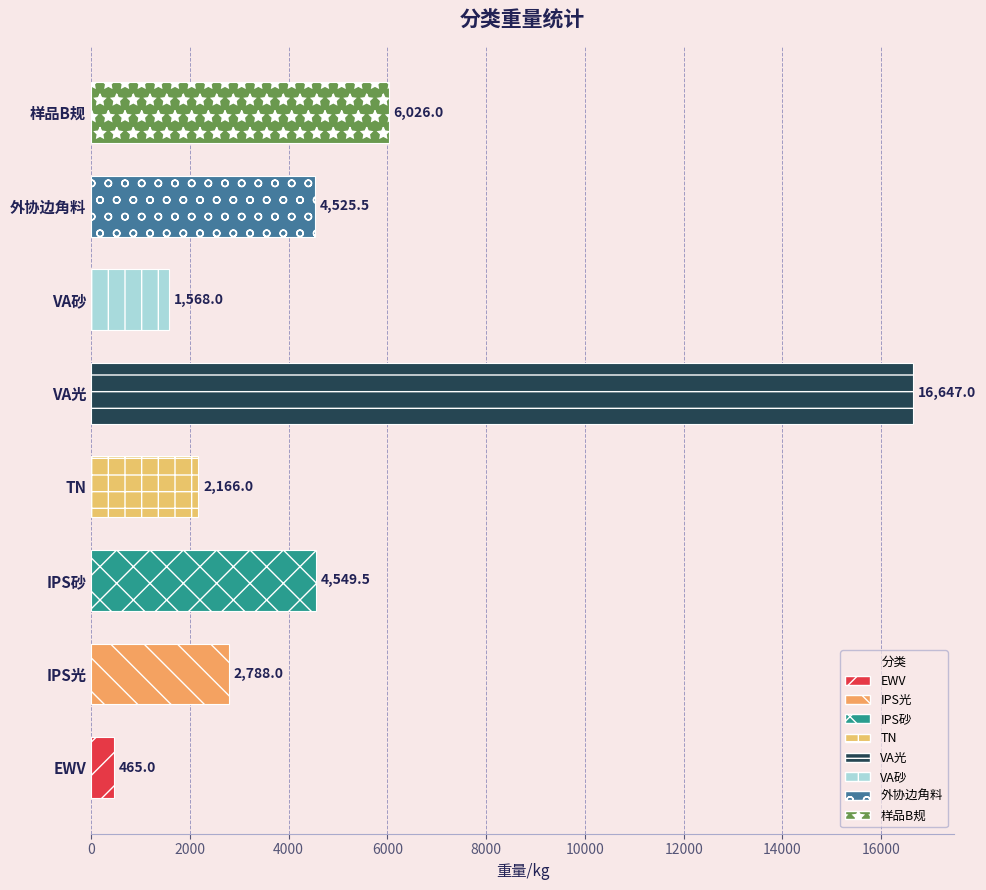

What is the sum of the values at 外协边角料 and VA光?

21172.5